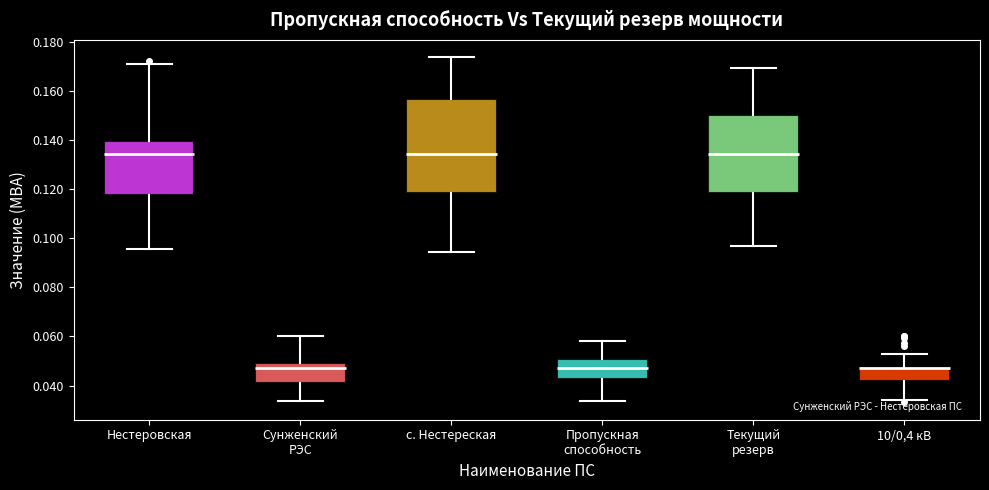

Reading left to right, read every box against the y-axis: the position of its median line, the range the box covers, and the ends of its whiskers. The values are not printed on the chart, so give them approximately, as read against the axis.

Нестеровская: median 0.134, box 0.118 to 0.140, whiskers 0.096 to 0.170
Сунженский РЭС: median 0.048, box 0.040 to 0.050, whiskers 0.034 to 0.060
с. Нестереская: median 0.134, box 0.118 to 0.156, whiskers 0.094 to 0.174
Пропускная способность: median 0.048, box 0.042 to 0.050, whiskers 0.034 to 0.058
Текущий резерв: median 0.134, box 0.118 to 0.150, whiskers 0.096 to 0.170
10/0,4 кВ: median 0.048 (drawn on the box's upper edge), box 0.042 to 0.048, whiskers 0.034 to 0.052